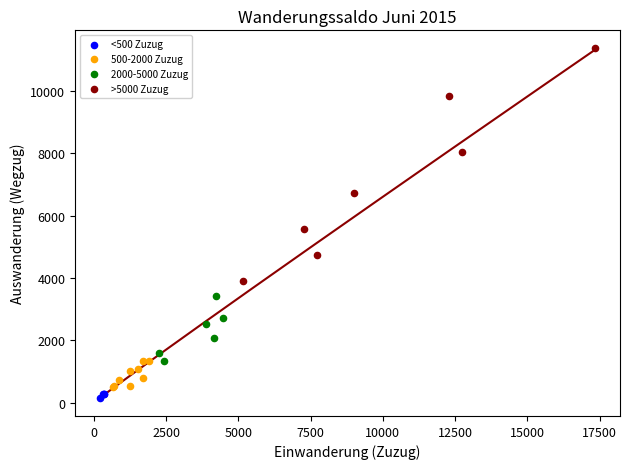

Which series has the largest Y range (max minus min)?

>5000 Zuzug